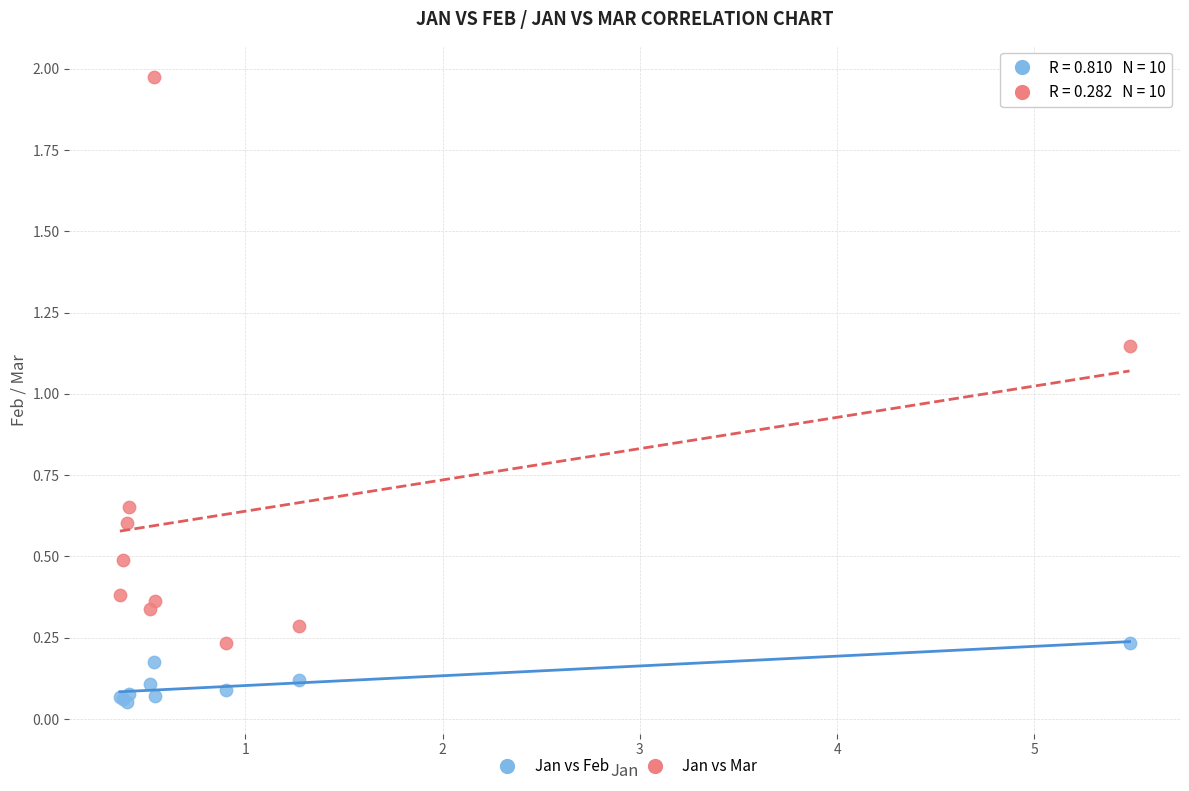

What is the X range (max minus min) for the scatter plot?

5.1